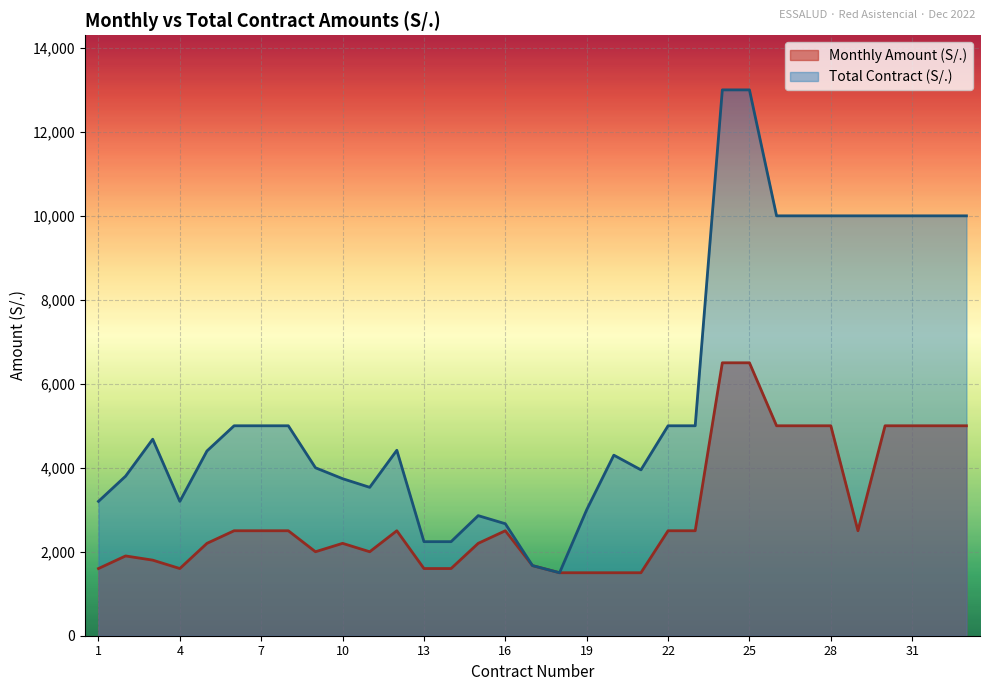

What is the average value of the Monthly Amount (S/.) series?

2920